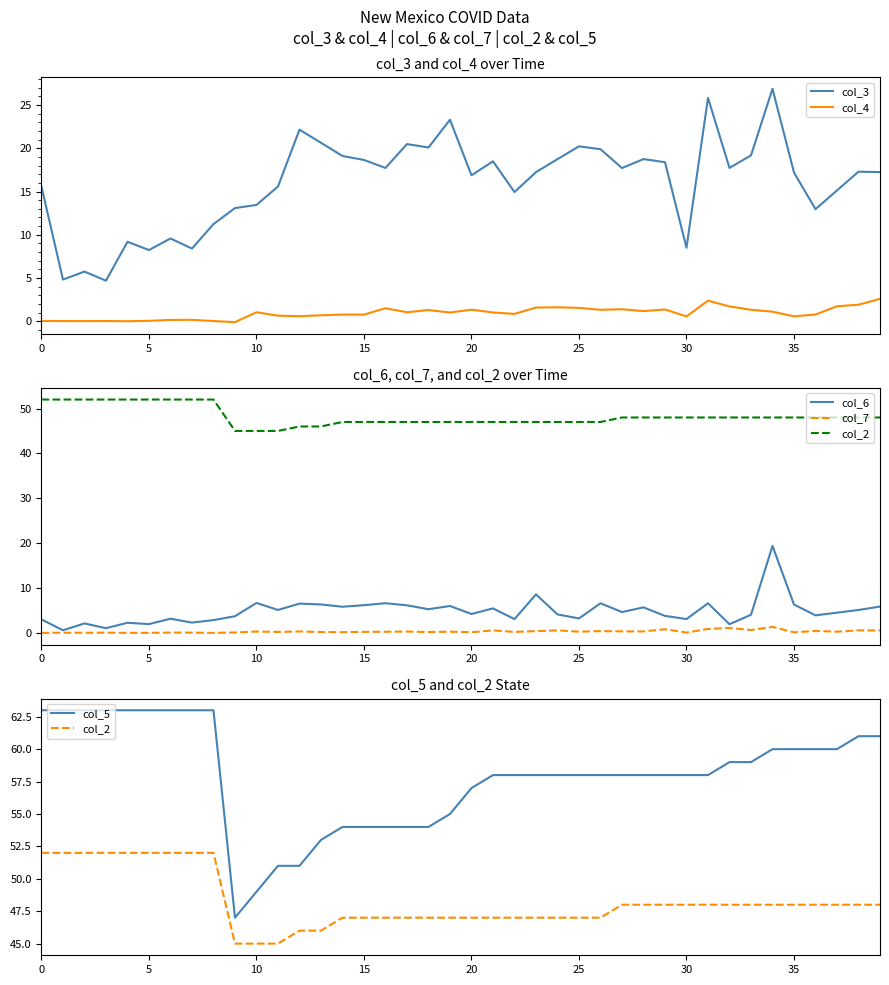

What is the total value across all series at 32?

129.5